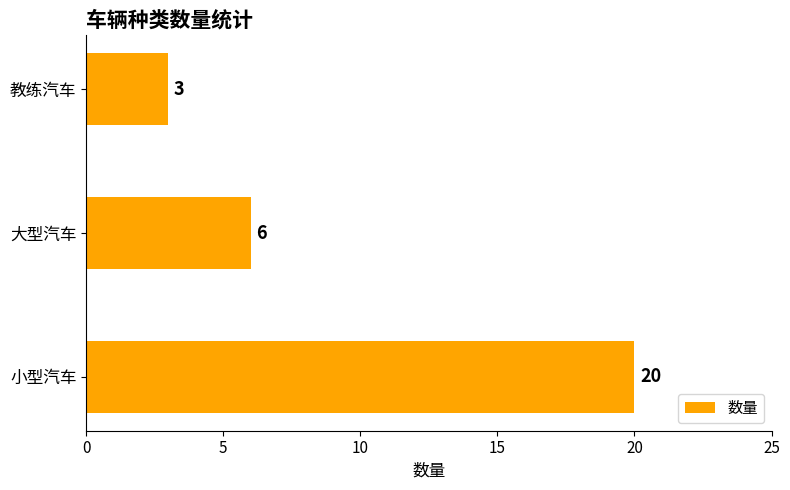

Where is the data nearest to the value 11?

大型汽车